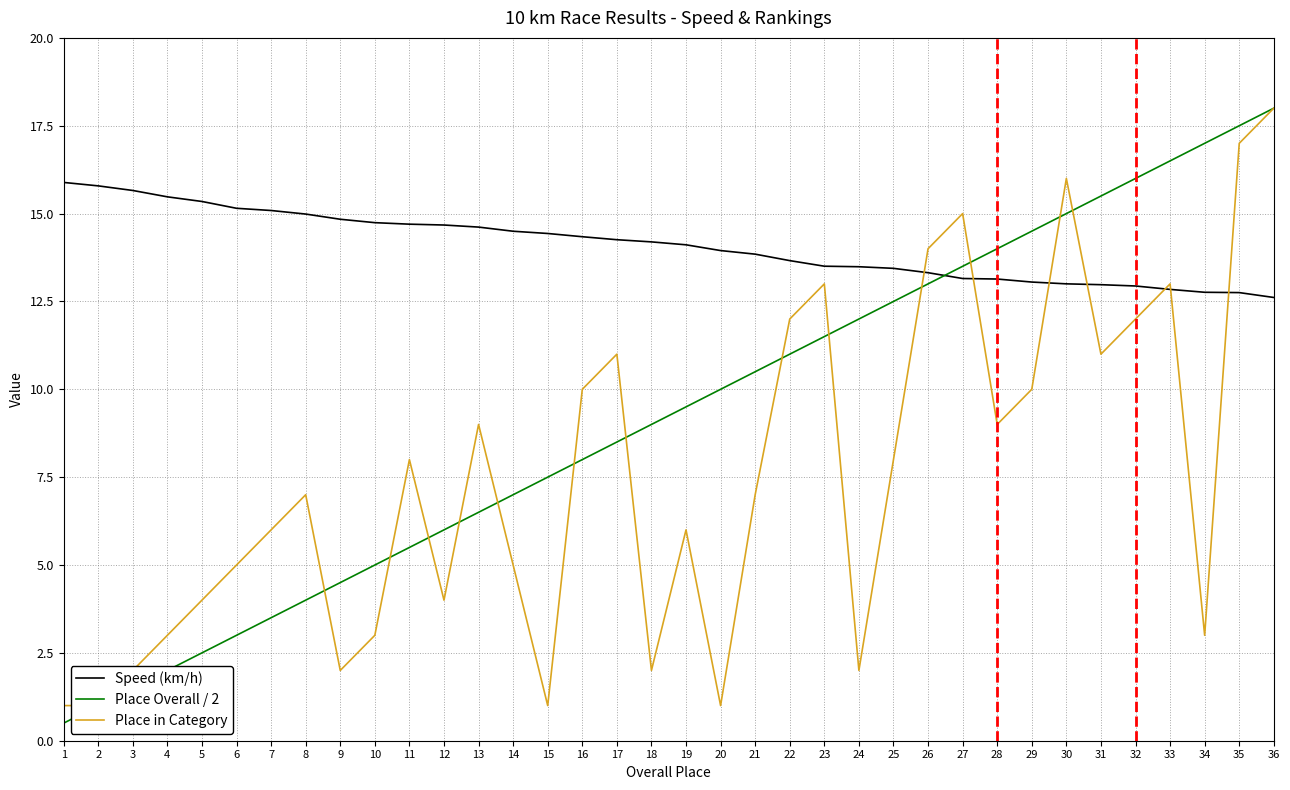

Which series has the largest total across all categories?

Speed (km/h)